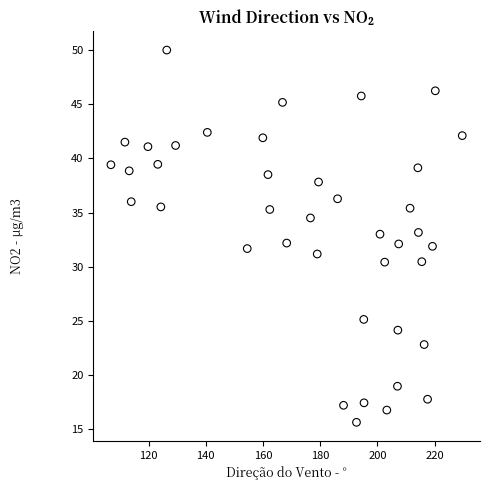

What is the range of X values (max minus min)?

122.8